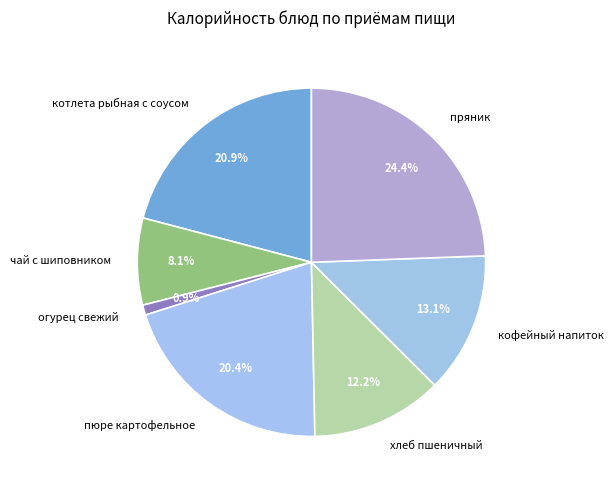

How many segments does this pie chart have?

7